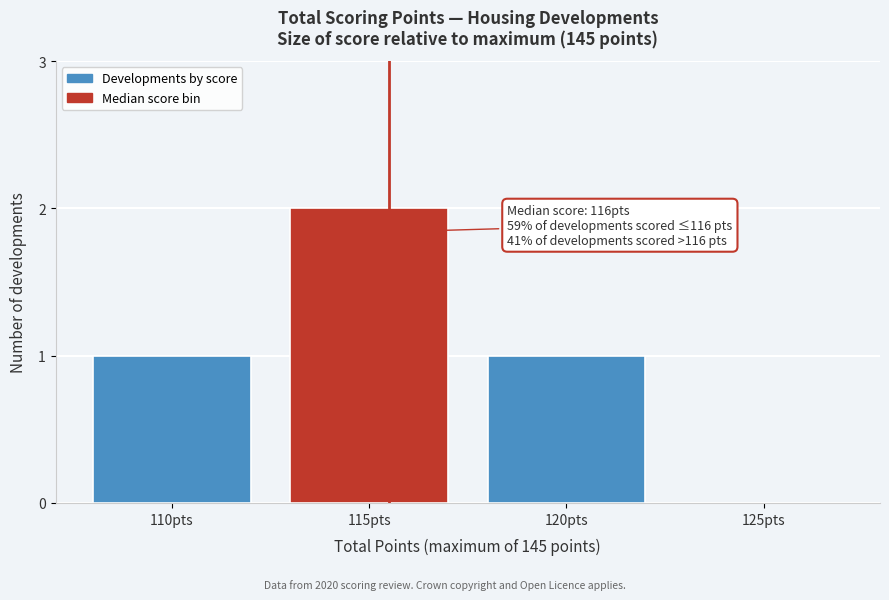

Reading right to left, list all the values displayed in this chart.

125pts=0	120pts=1	115pts=2	110pts=1